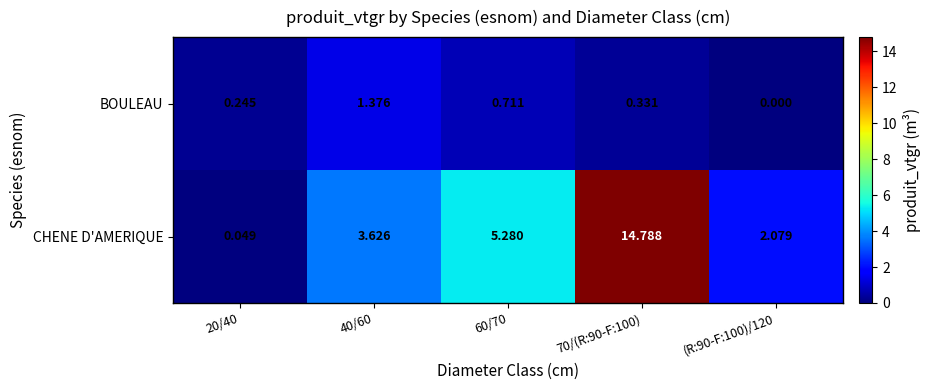

At which category does the chart reach its peak across all series?

70/(R:90-F:100)